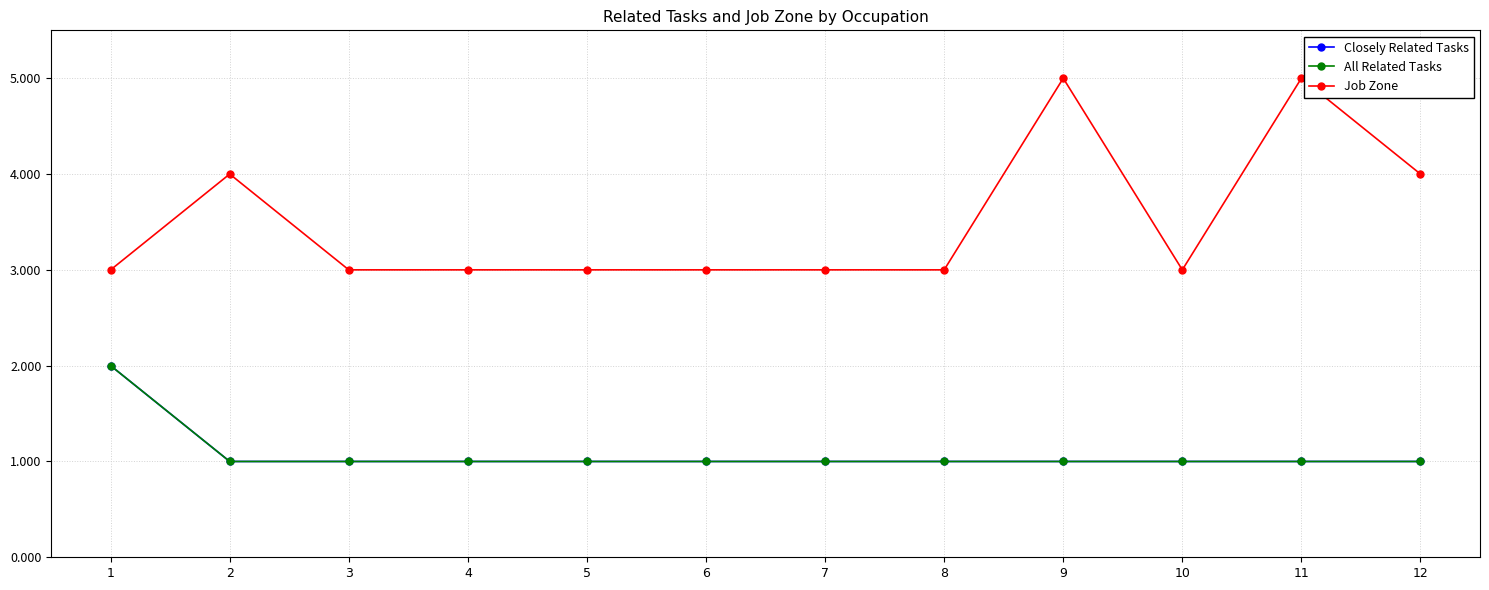

What is the difference between the highest and lowest values at 5?

2